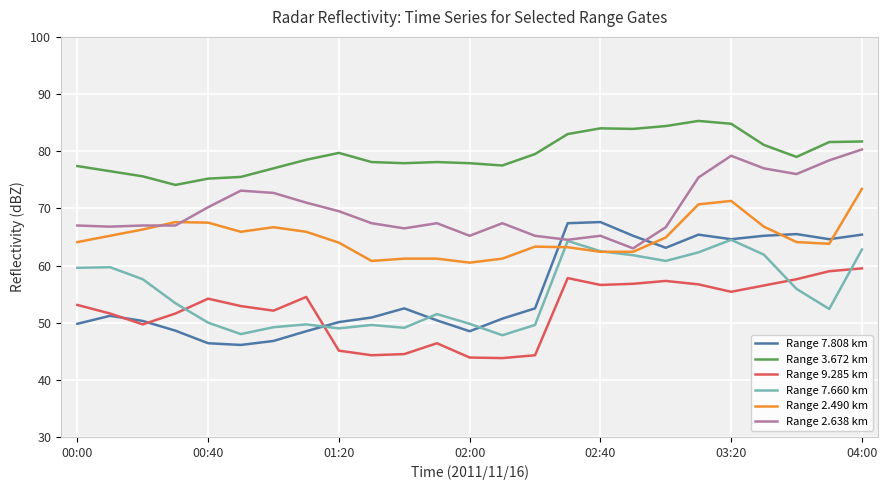

What is the sum of all Range 2.490 km values?

1624.4